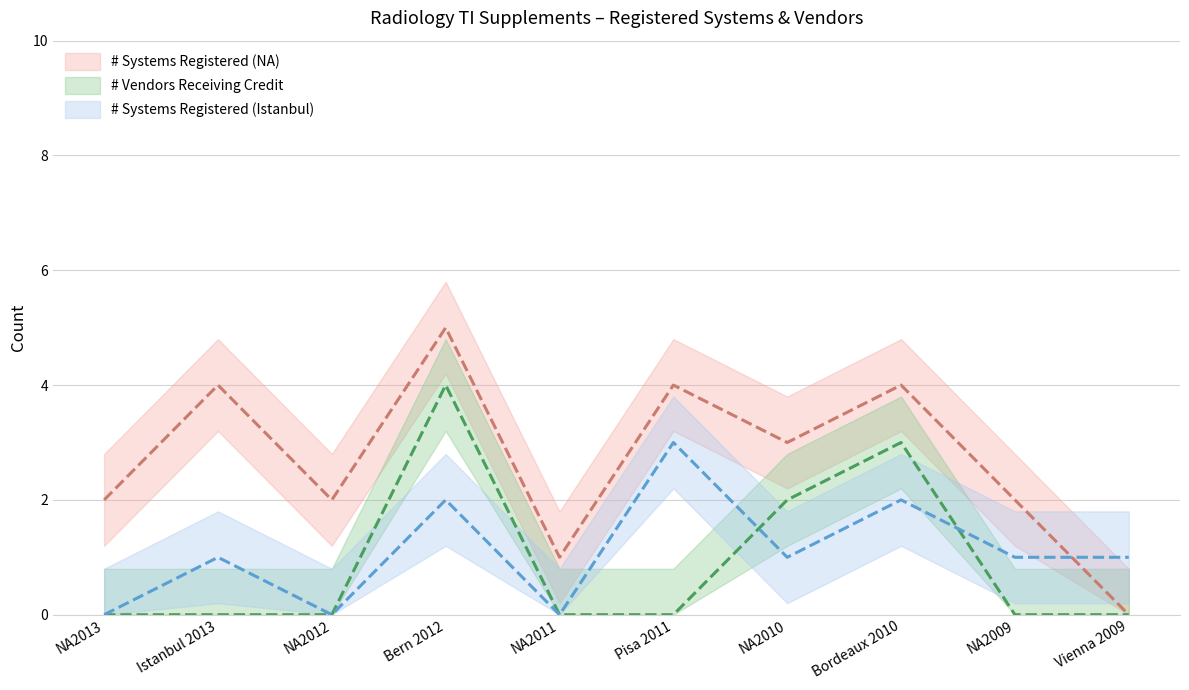

The # systems registered Istanbul (col_6) series shows 0 at NA2012. True or false?

True